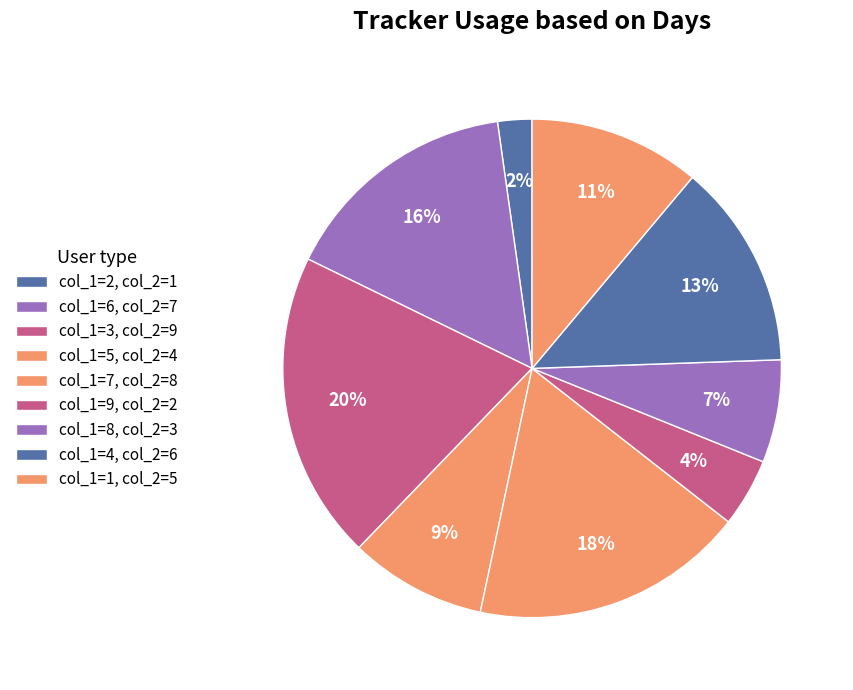

Is there any slice that represents more than half of the pie?

No